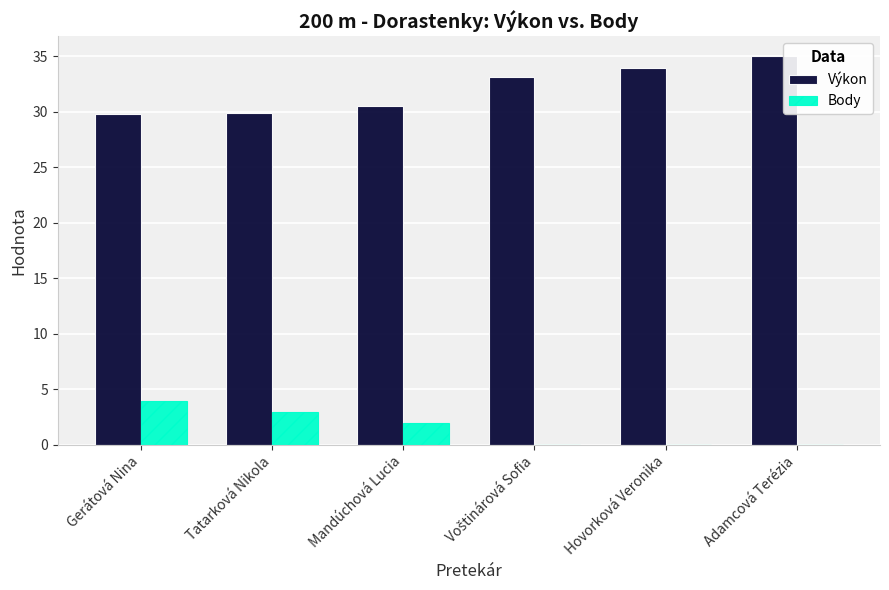

What is the sum of all Body values?

9.0